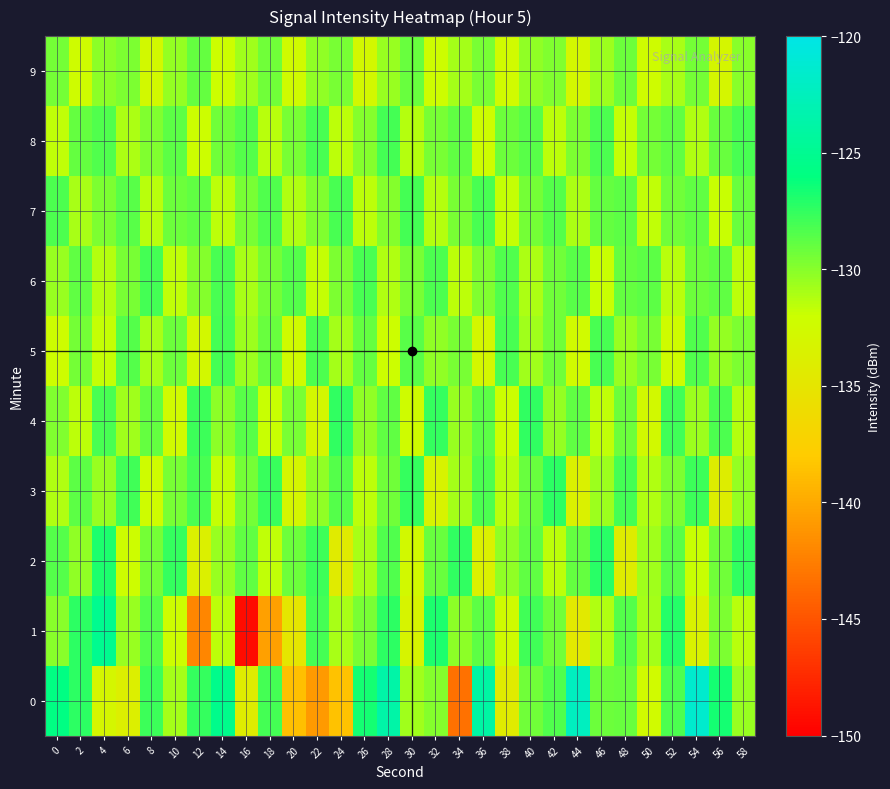

At which category does the chart reach its minimum across all series?

16